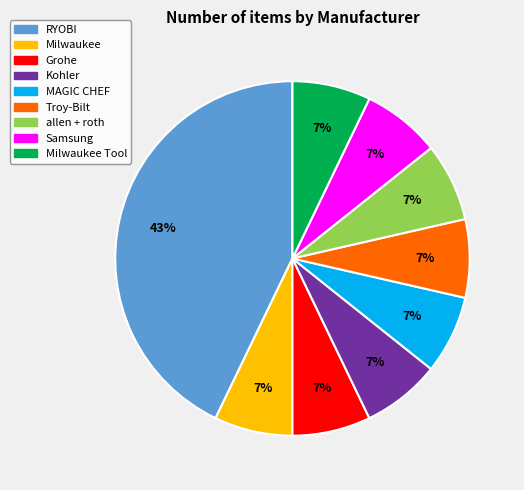

Does any single category account for the majority?

No